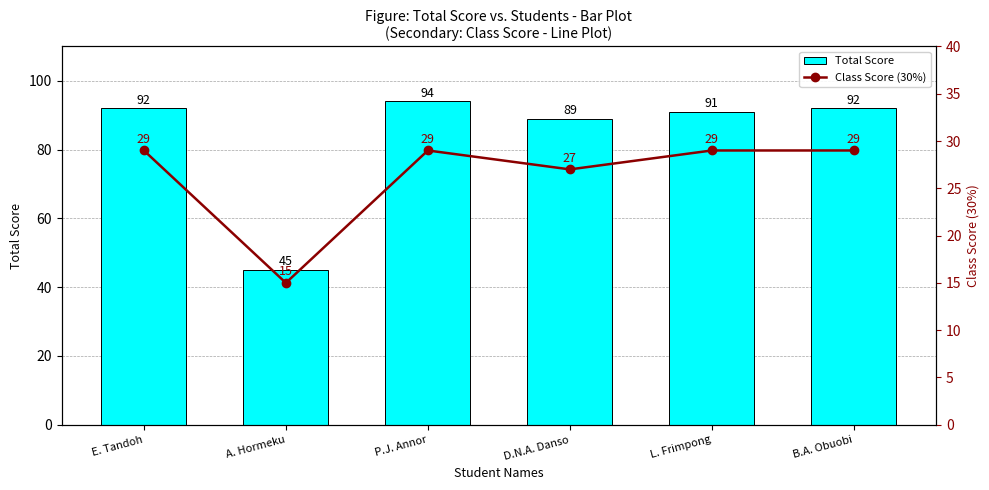

Reading right to left, transcribe all the data shown in this chart.

Total Score: B.A. Obuobi=92	L. Frimpong=91	D.N.A. Danso=89	P.J. Annor=94	A. Hormeku=45	E. Tandoh=92
Class Score (30%): B.A. Obuobi=29	L. Frimpong=29	D.N.A. Danso=27	P.J. Annor=29	A. Hormeku=15	E. Tandoh=29